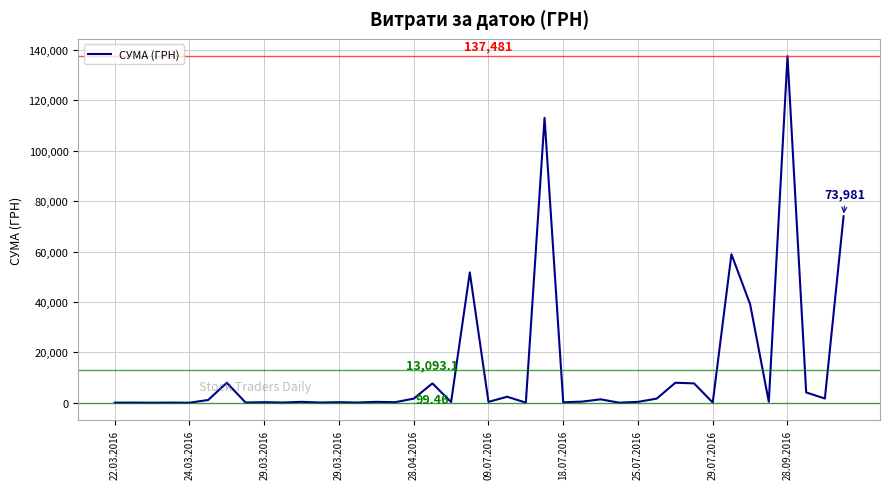

What is the difference between the maximum and minimum values?

137451.2